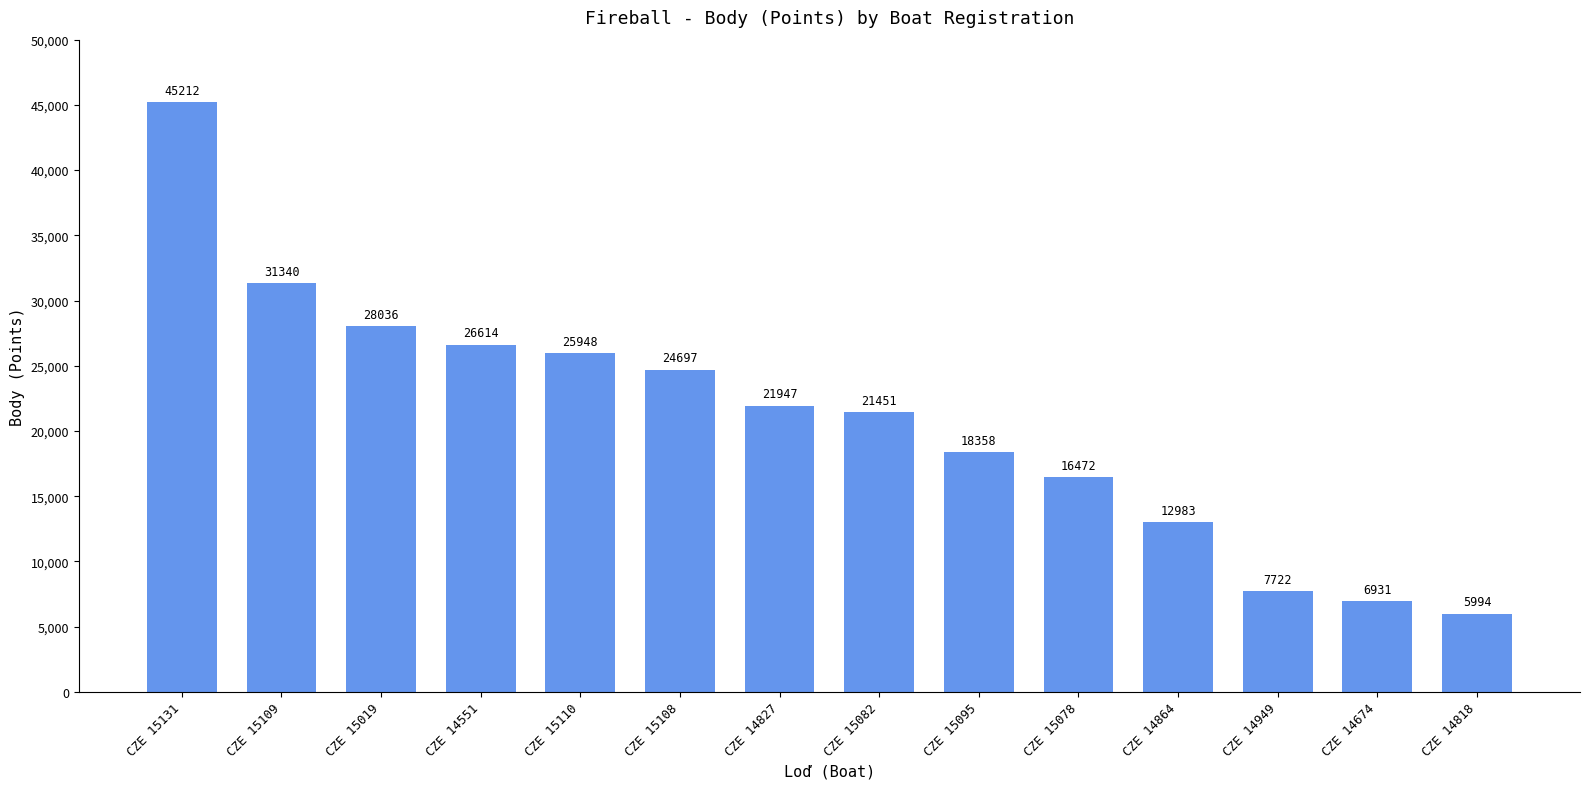

True or false: the data shows 12983 at CZE 14864.

True